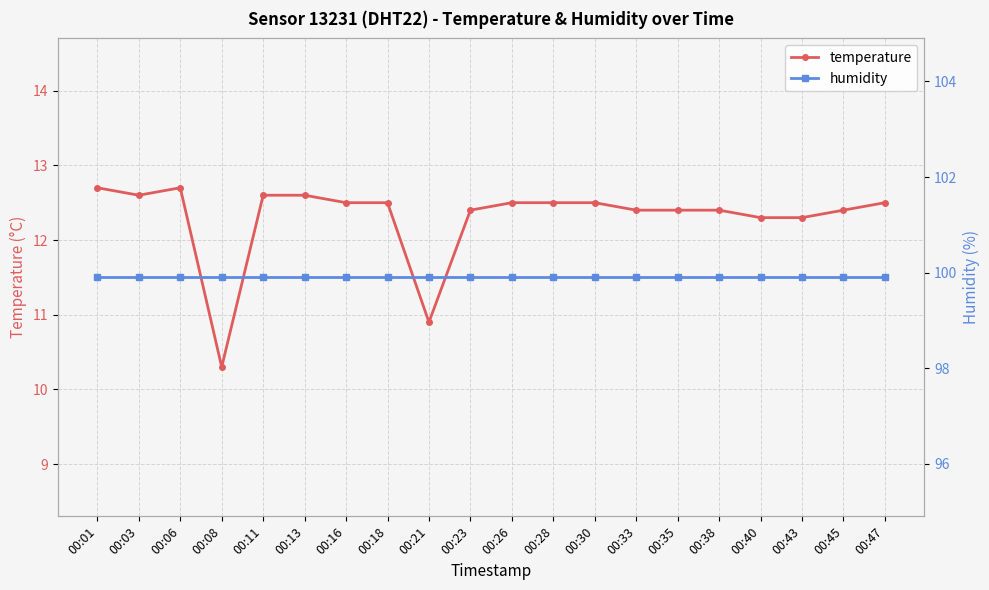

Which has a higher value, 00:13 or 00:16?

00:13